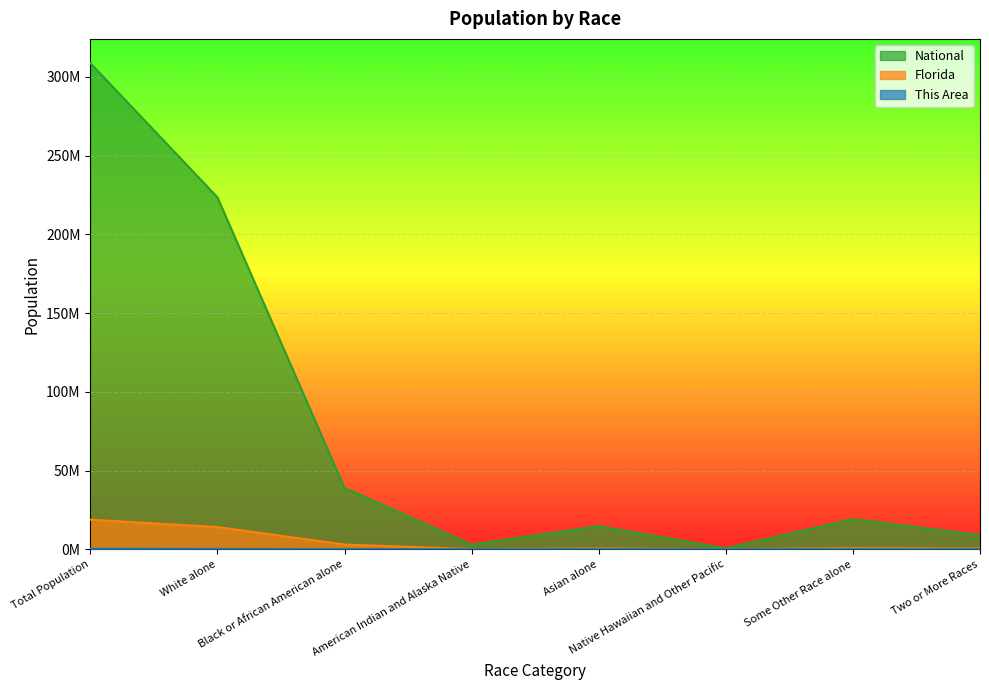

Where is Florida nearest to the value 9406798?

White alone